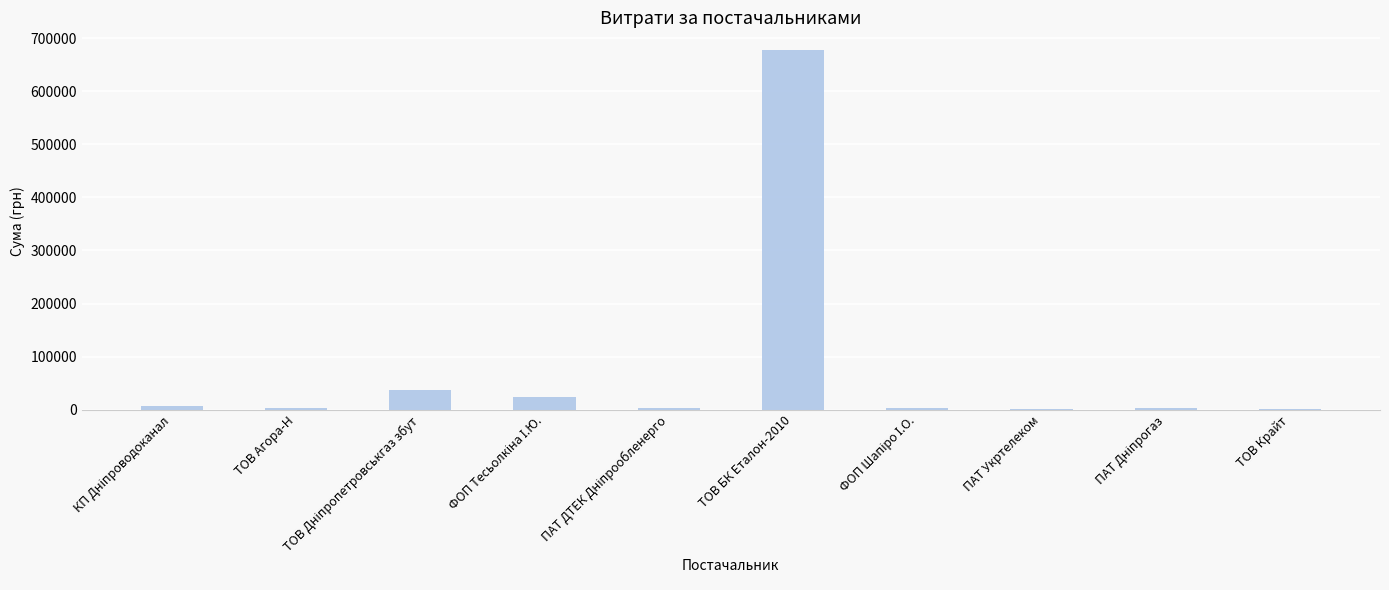

What is the difference between the values at ФОП Тесьолкіна І.Ю. and КП Дніпроводоканал?

17160.1